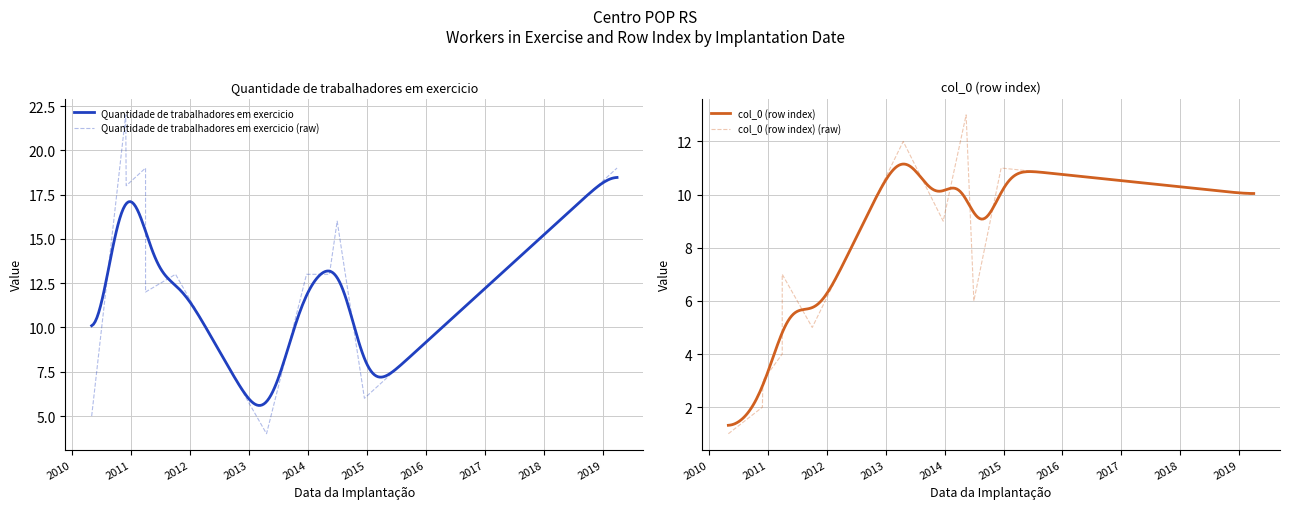

Reading left to right, extract all data points from this chart.

Quantidade de trabalhadores em exercicio: 5	22	18	19	12	13	4	13	13	16	6	19
col_0 (row index): 1	2	3	4	7	5	12	9	13	6	11	10